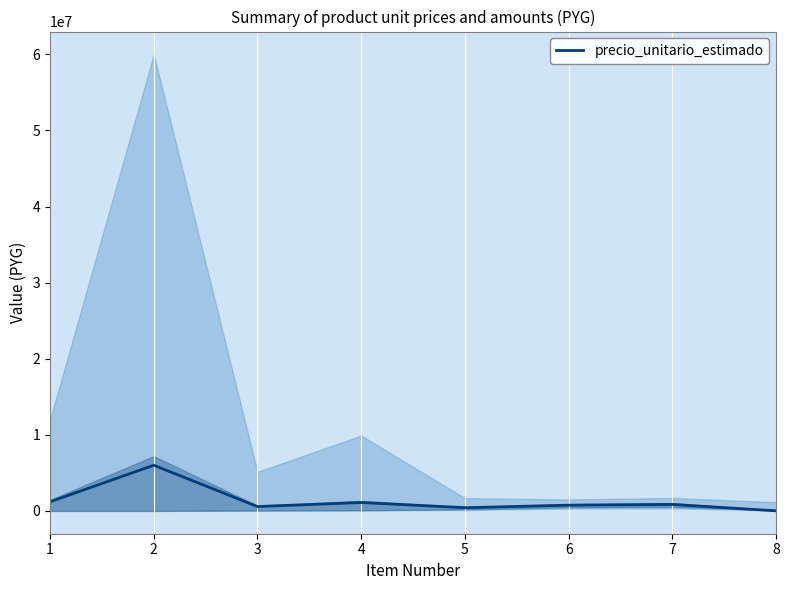

The value at 3 is 864092. True or false?

False